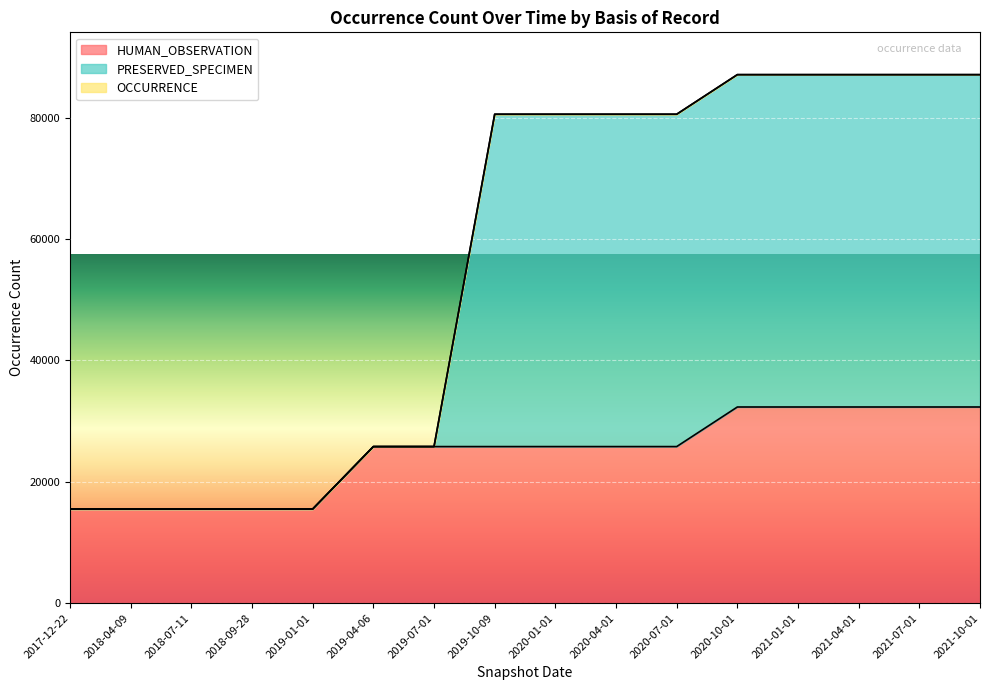

True or false: HUMAN_OBSERVATION and PRESERVED_SPECIMEN cross at least once.

False